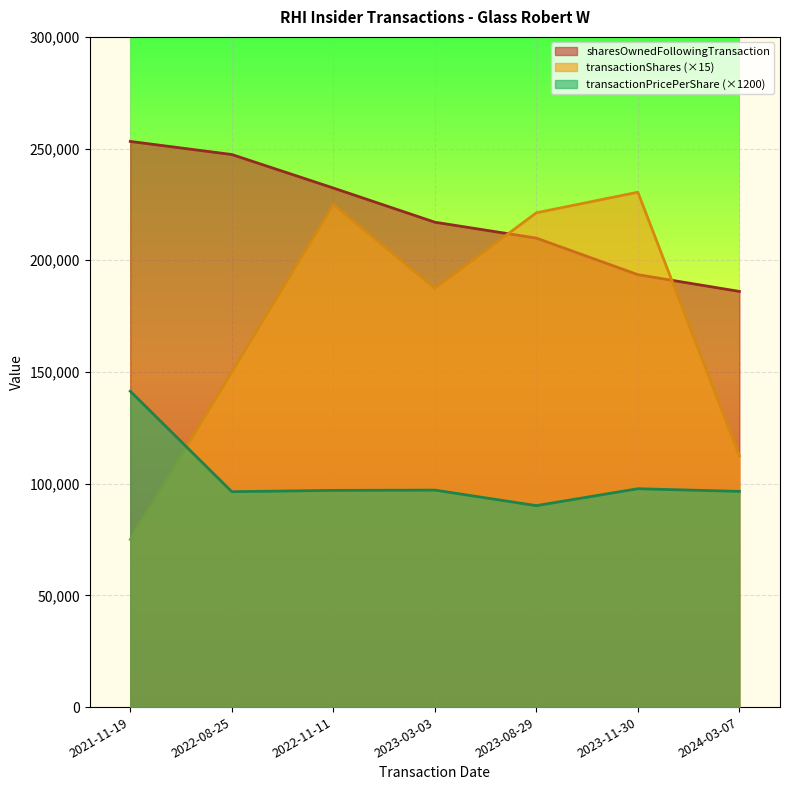

Where do transactionShares and transactionPricePerShare first cross each other?

2021-11-19 and 2022-08-25